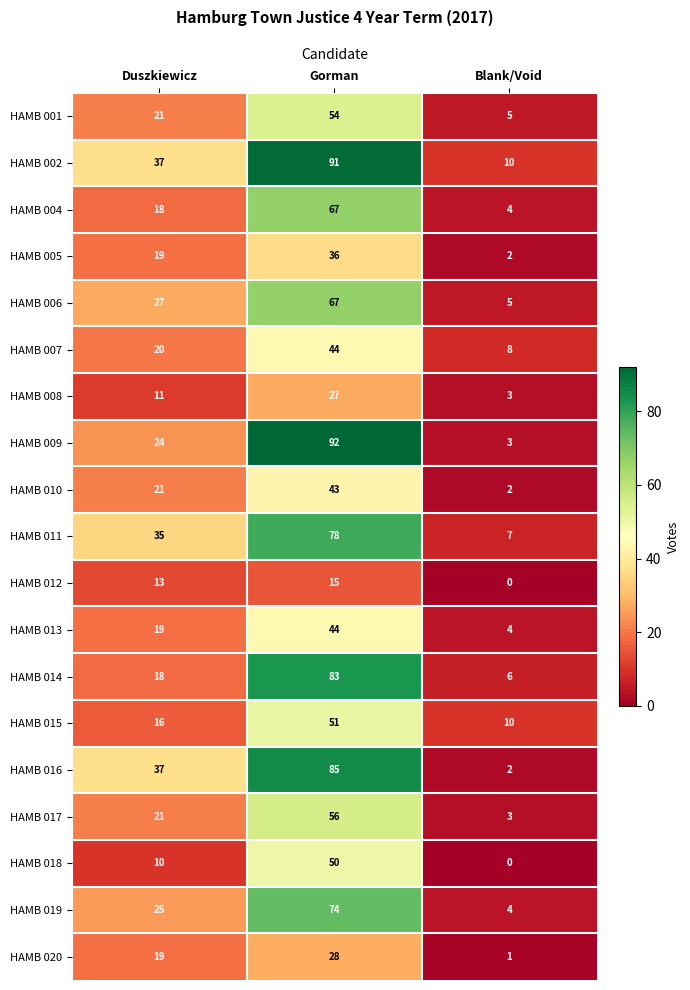

What is the minimum value for HAMB 015?

10